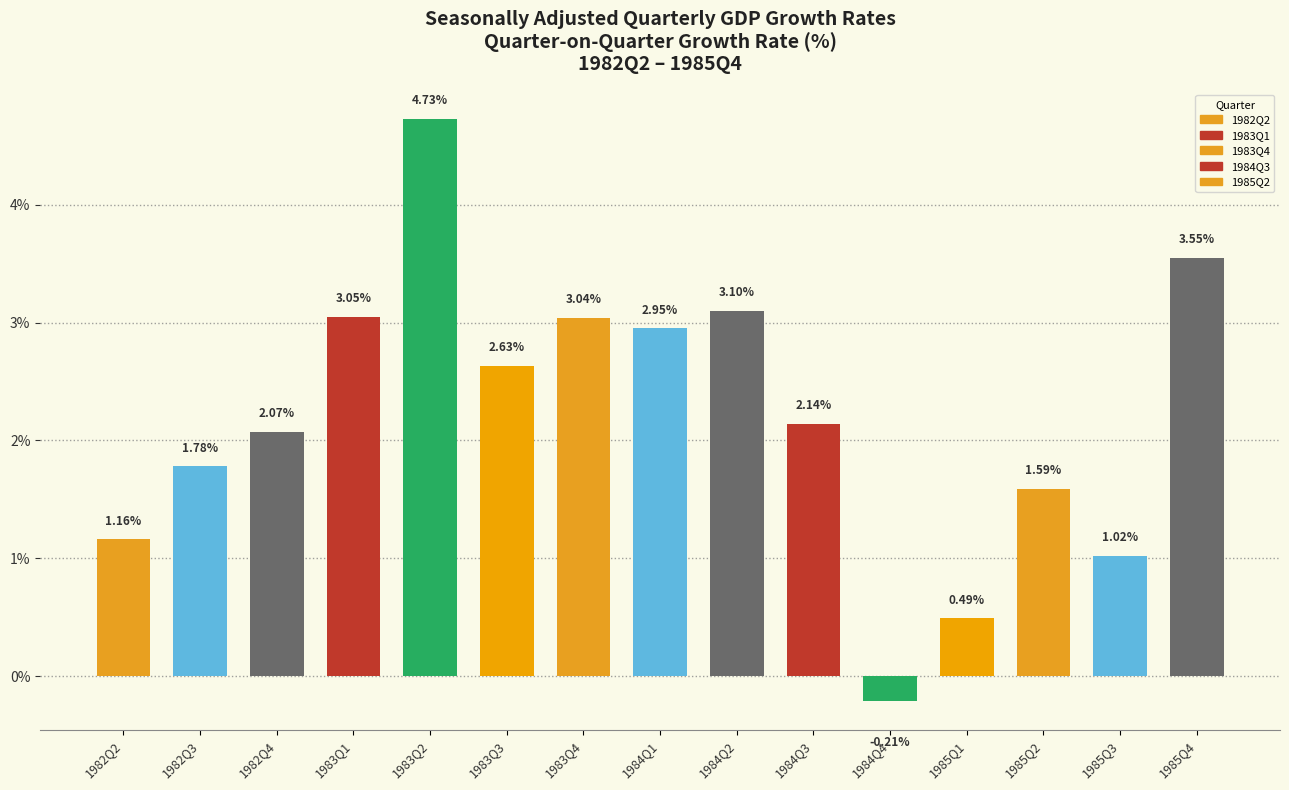

Rank the categories by value from lowest to highest.

1984Q4, 1985Q1, 1985Q3, 1982Q2, 1985Q2, 1982Q3, 1982Q4, 1984Q3, 1983Q3, 1984Q1, 1983Q4, 1983Q1, 1984Q2, 1985Q4, 1983Q2